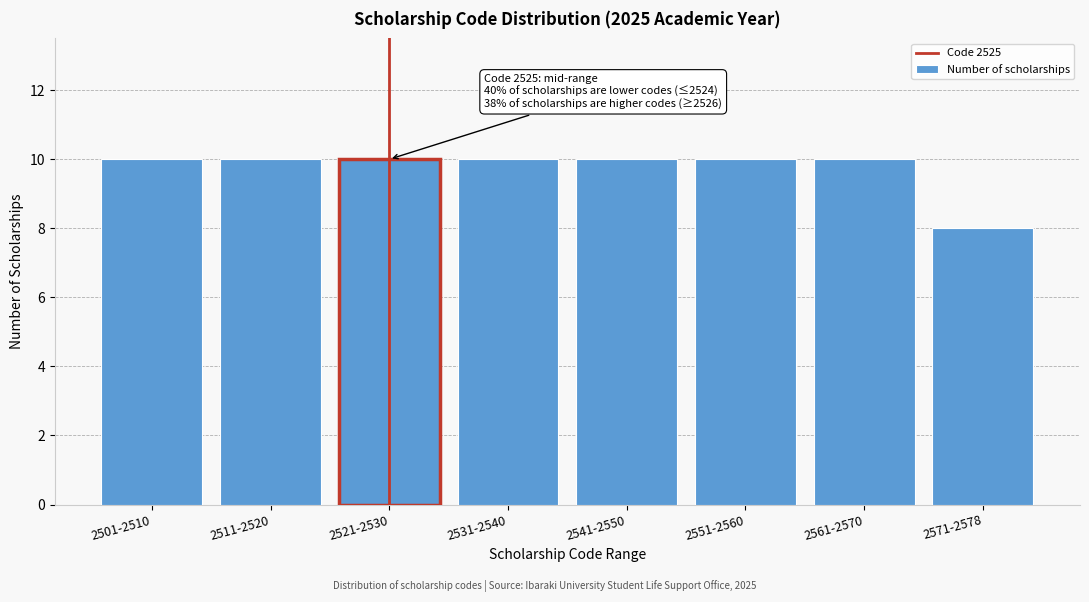

Reading right to left, list all the values displayed in this chart.

2571-2578=8	2561-2570=10	2551-2560=10	2541-2550=10	2531-2540=10	2521-2530=10	2511-2520=10	2501-2510=10